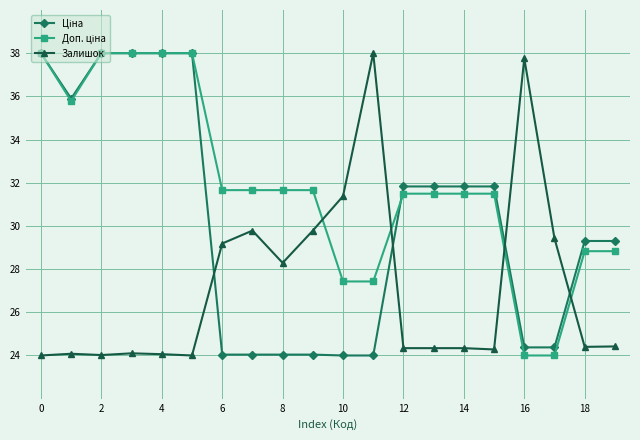

What is the smallest value displayed?

24.0